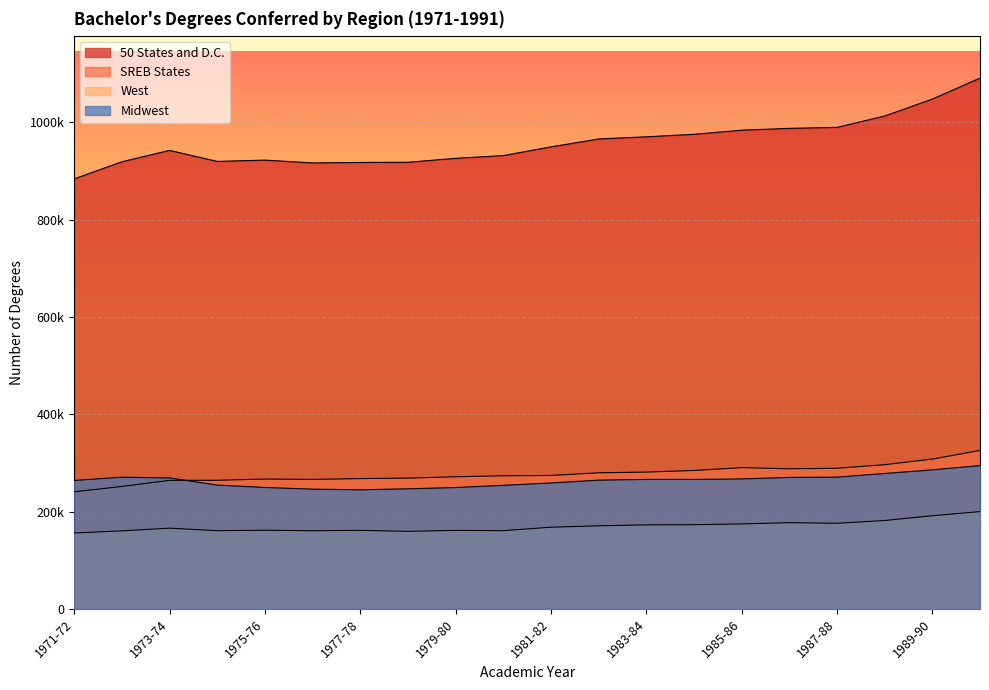

The SREB States series shows 279677 at 1982-83. True or false?

True